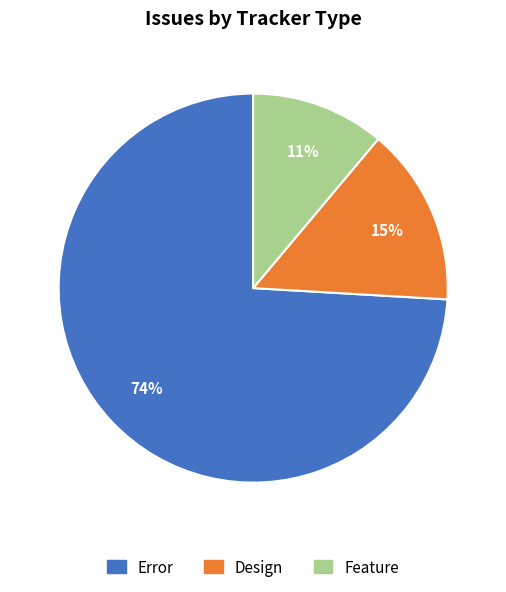

Which category has the smallest portion of the pie?

Feature